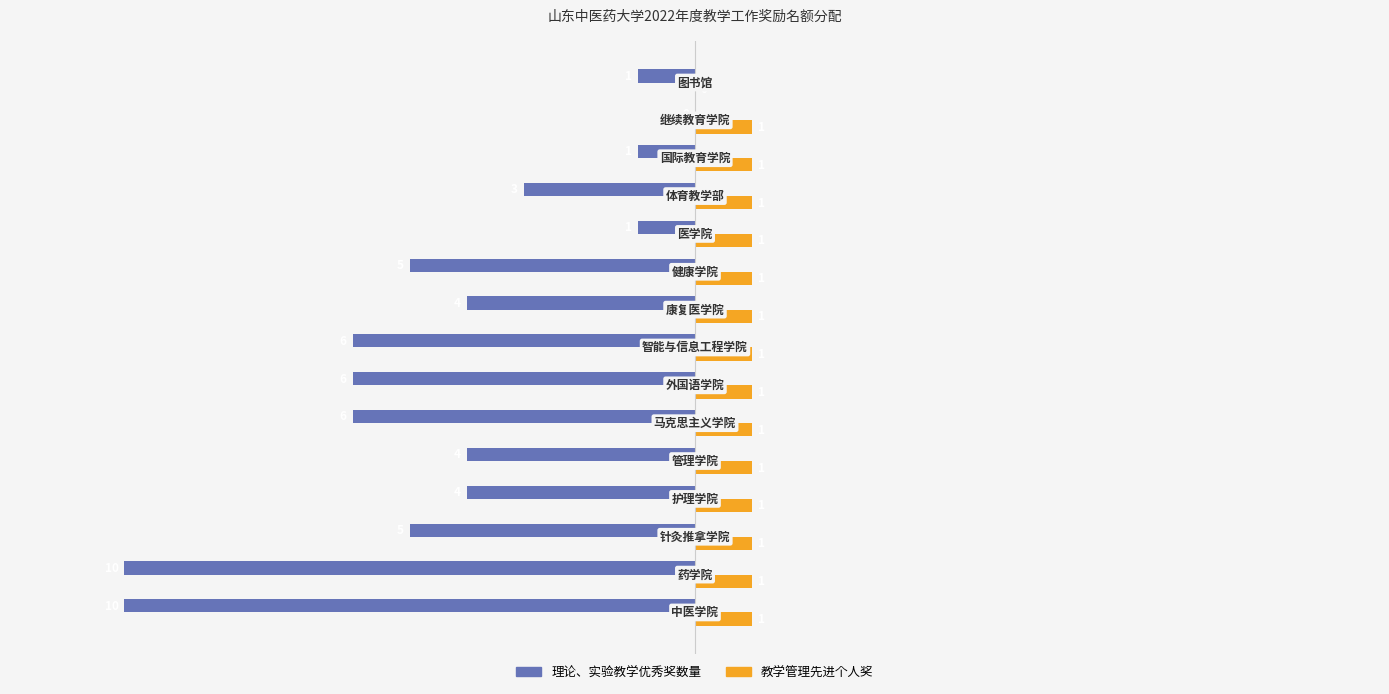

Which series has the largest total across all categories?

教学管理先进个人奖